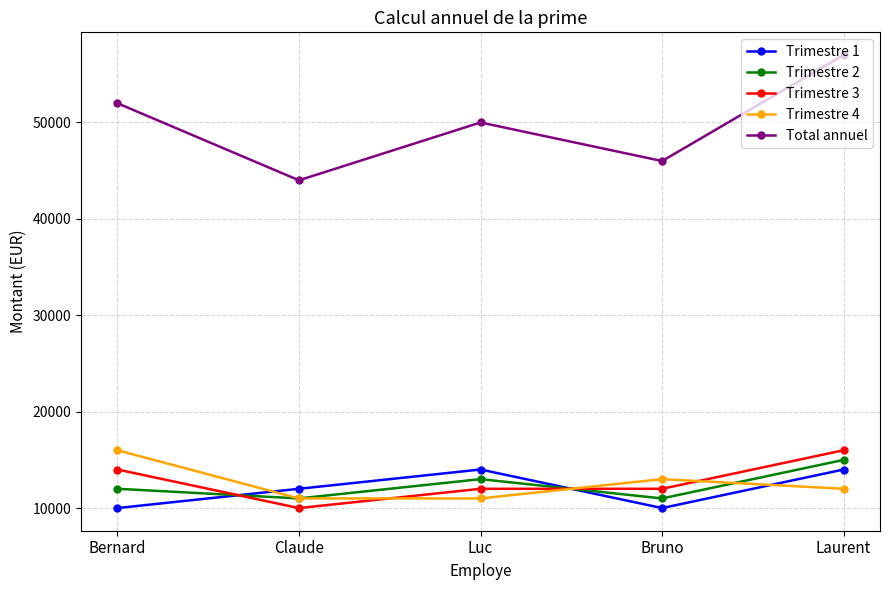

How many interior local peaks does the Trimestre 4 series have?

1